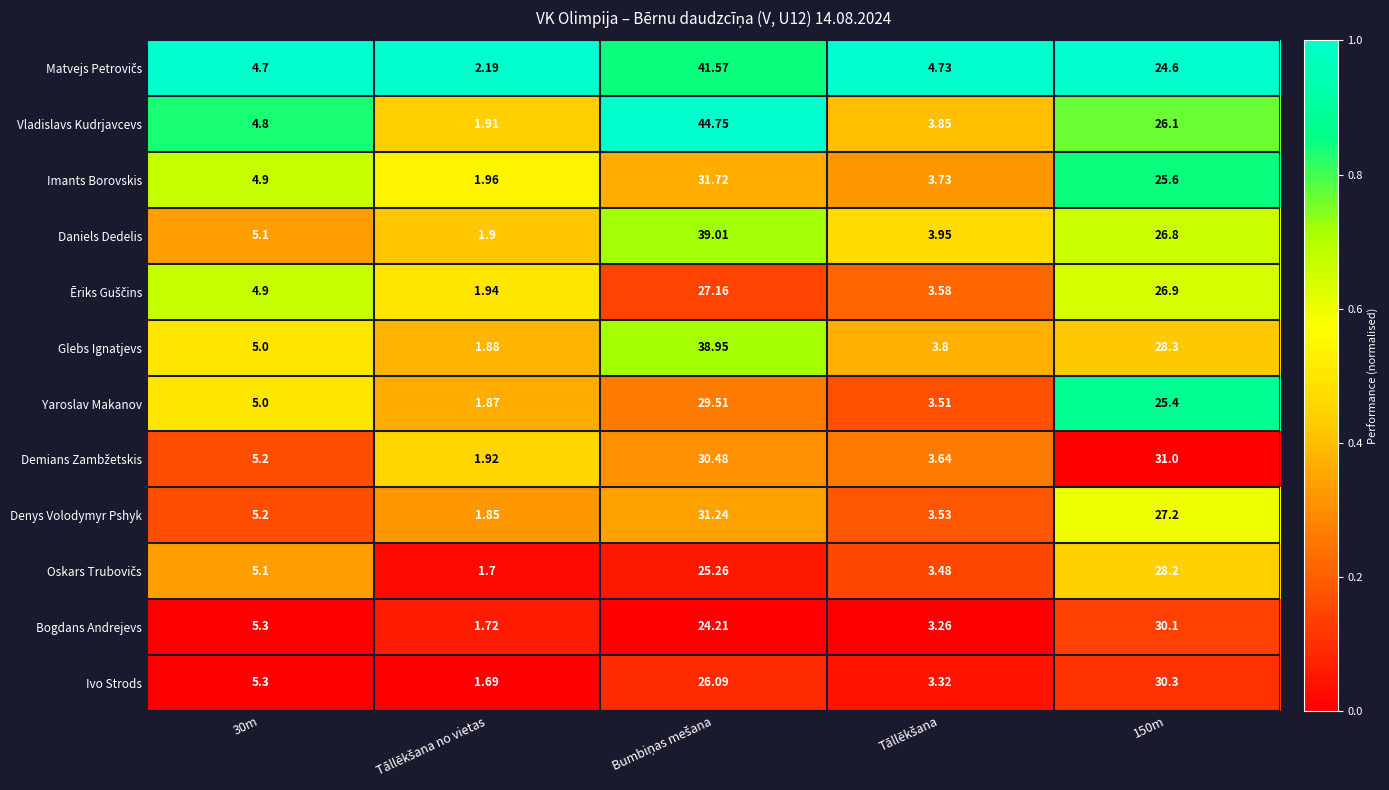

Which series has the largest total across all categories?

Vladislavs Kudrjavcevs